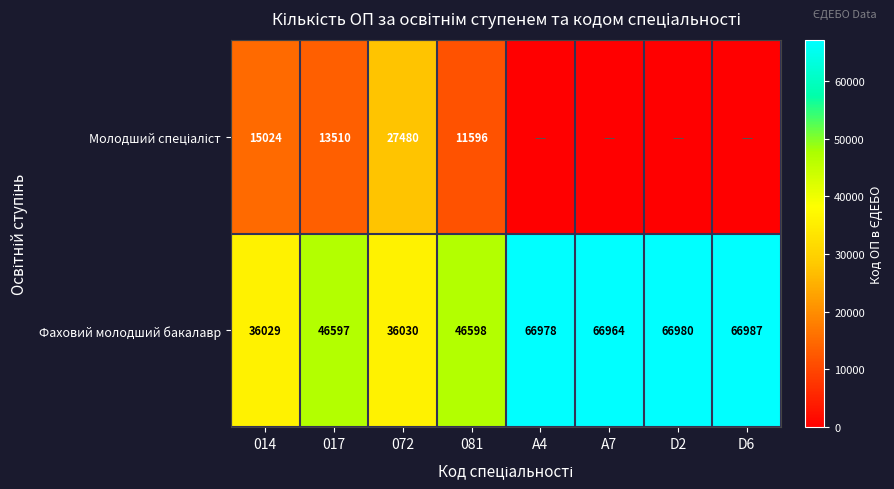

List the labels in order of Фаховий молодший бакалавр value, smallest first.

014, 072, 017, 081, A7, A4, D2, D6